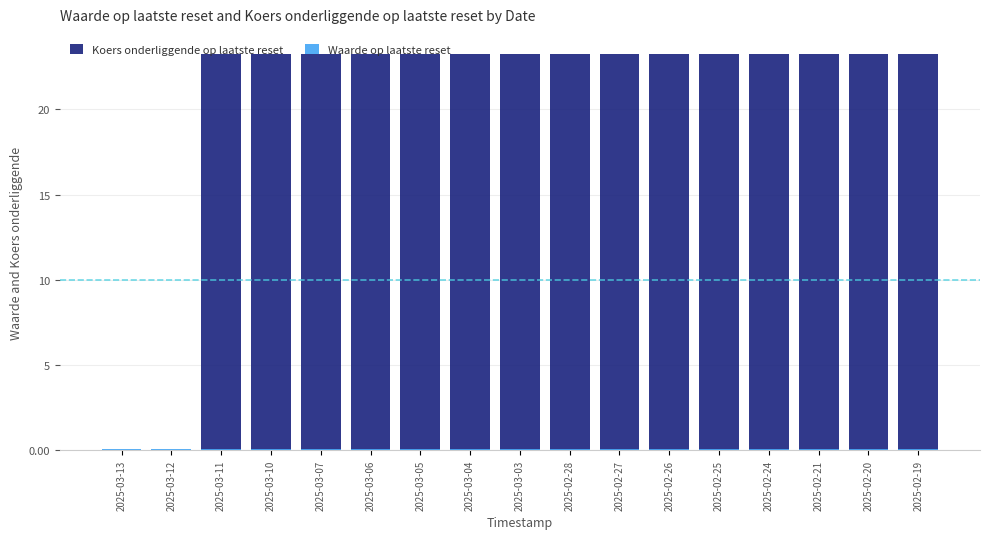

Reading right to left, what are all the values shown in this chart?

Koers onderliggende op laatste reset: 23.3	23.3	23.3	23.3	23.3	23.3	23.3	23.3	23.3	23.3	23.3	23.3	23.3	23.3	23.3	0.0	0.0
Waarde op laatste reset: 0.1	0.1	0.1	0.1	0.1	0.1	0.1	0.1	0.1	0.1	0.1	0.1	0.1	0.1	0.1	0.1	0.1